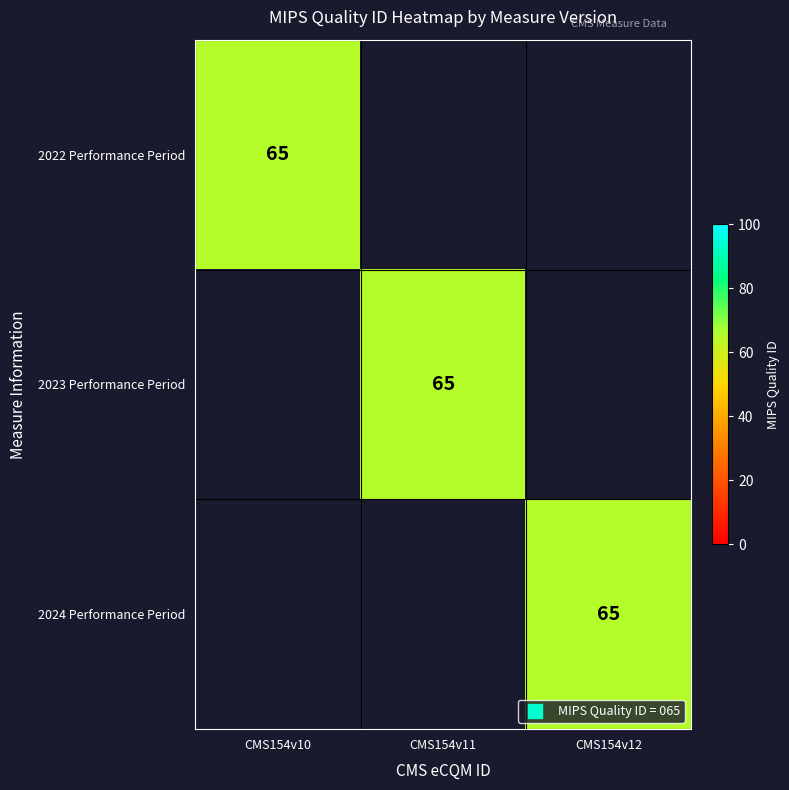

At how many categories does at least one series exceed 23?

3